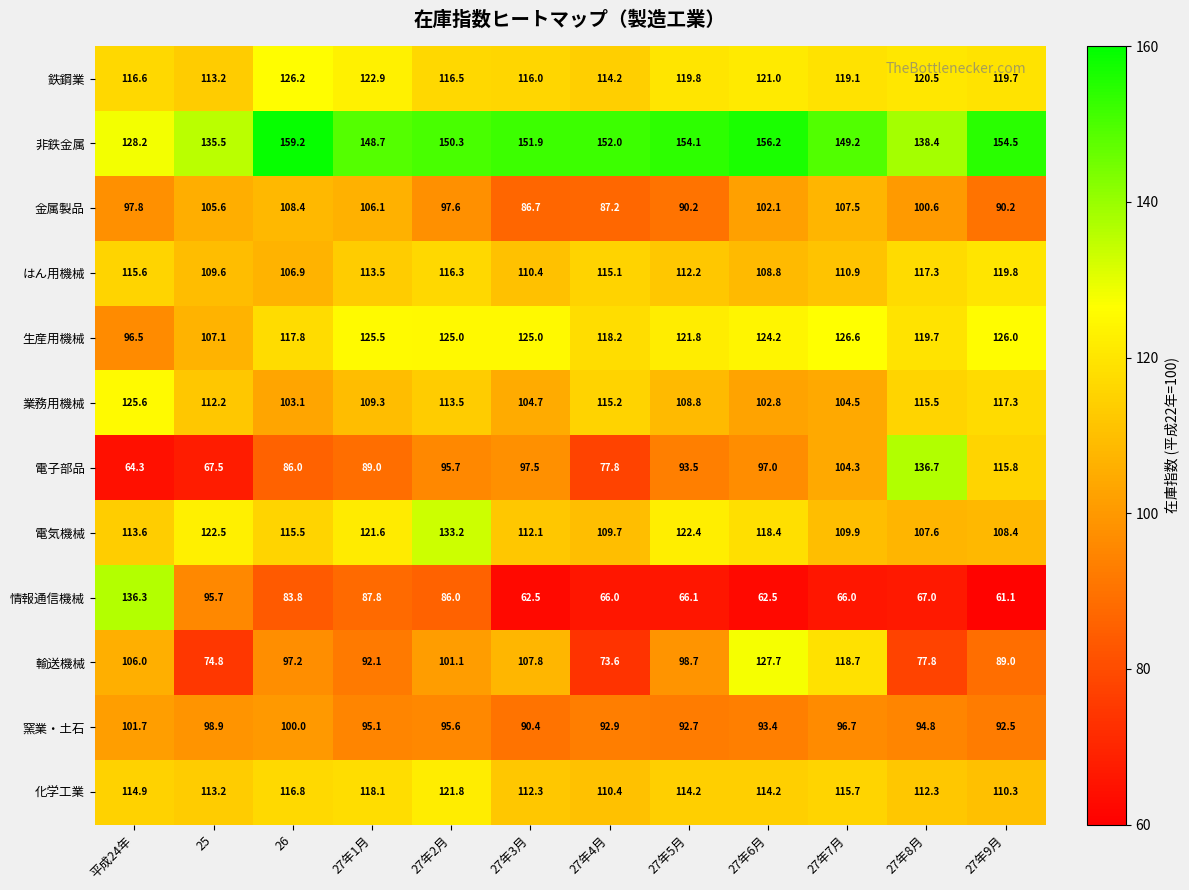

What is the difference between the 化学工業 values at 27年4月 and 27年3月?

1.9